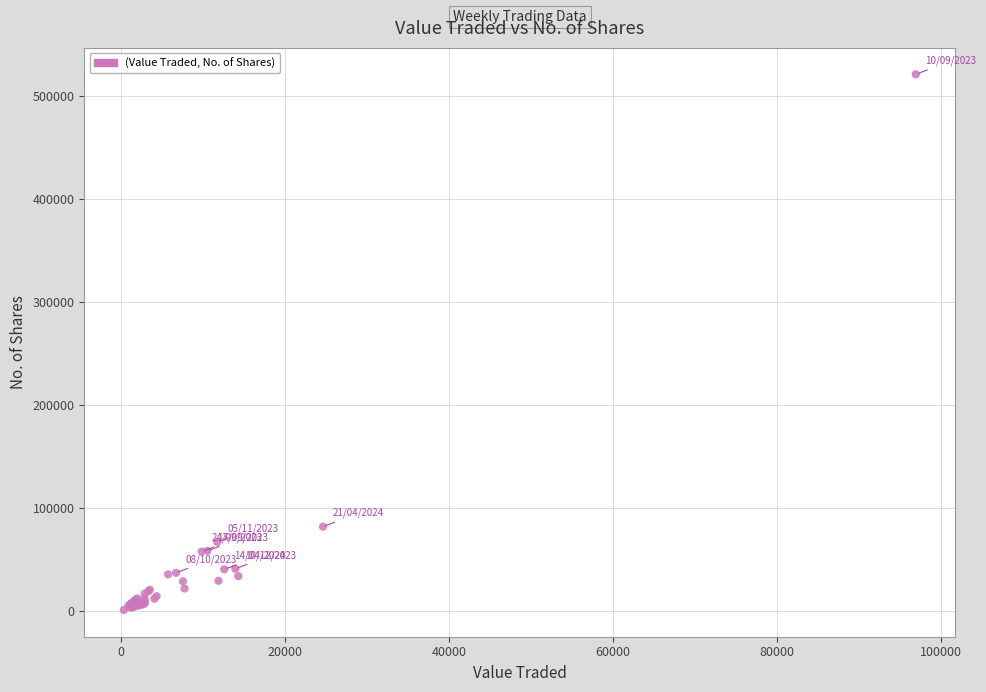

What Y value in the scatter plot is closest to 261153?

81893